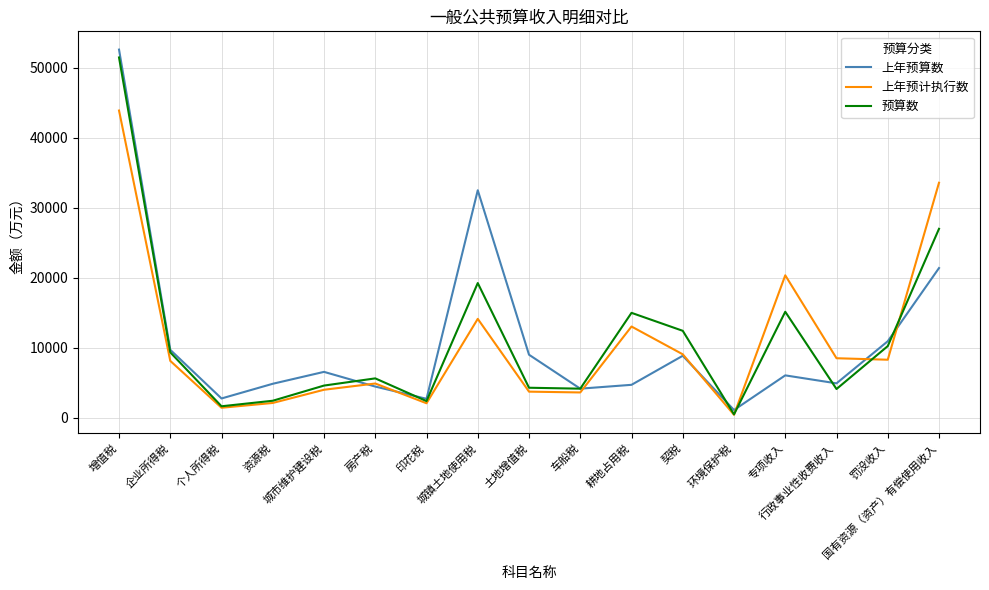

Count the number of data series in this chart.

3